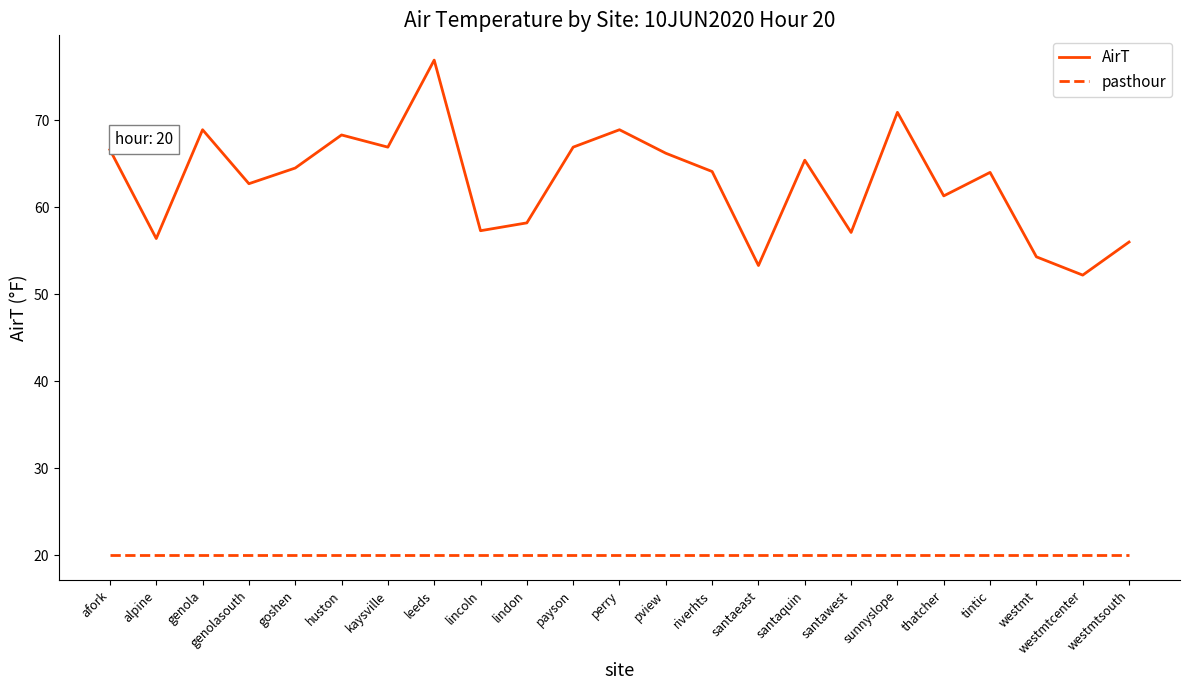

How many categories are shown in the chart?

23